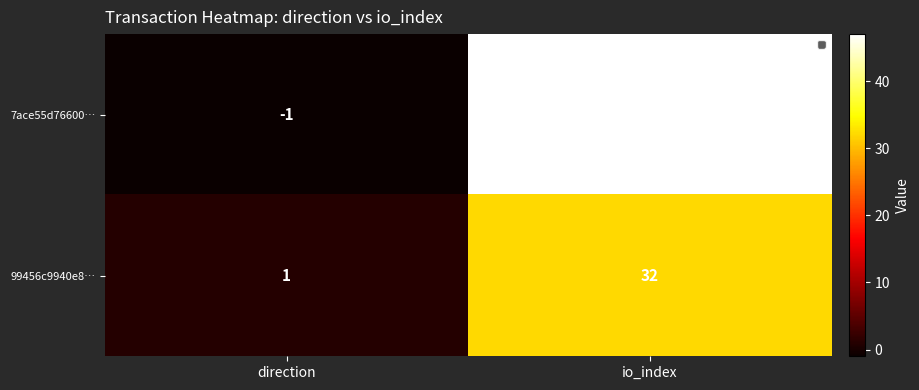

The 99456c9940e8… series shows 0 at direction. True or false?

False